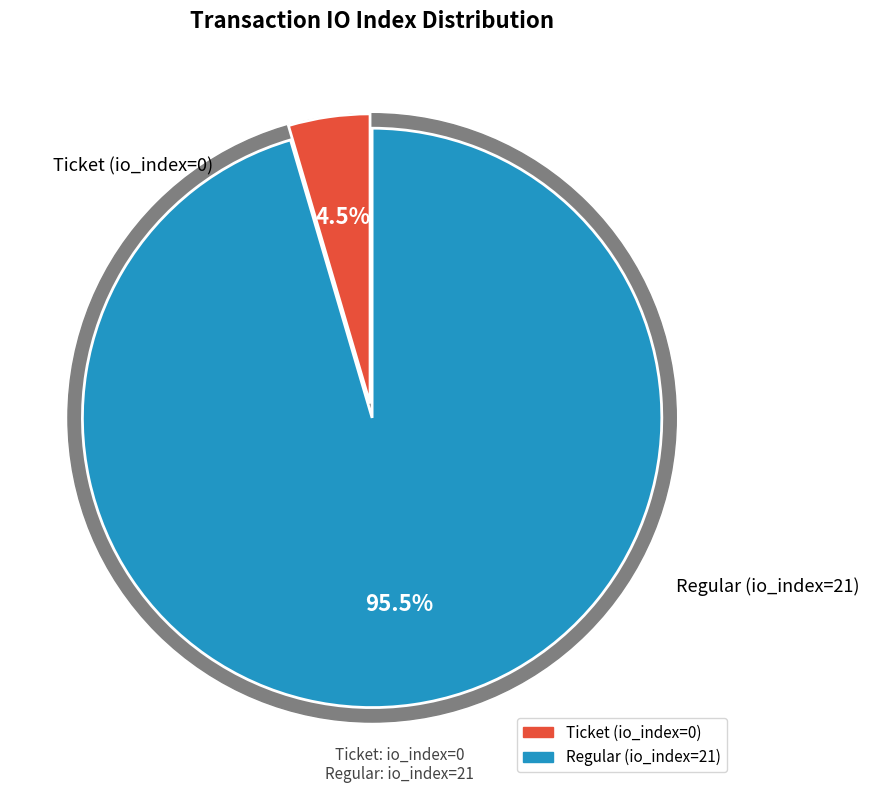

What is the total percentage of Regular (io_index=21) and Ticket (io_index=0)?

100.0%